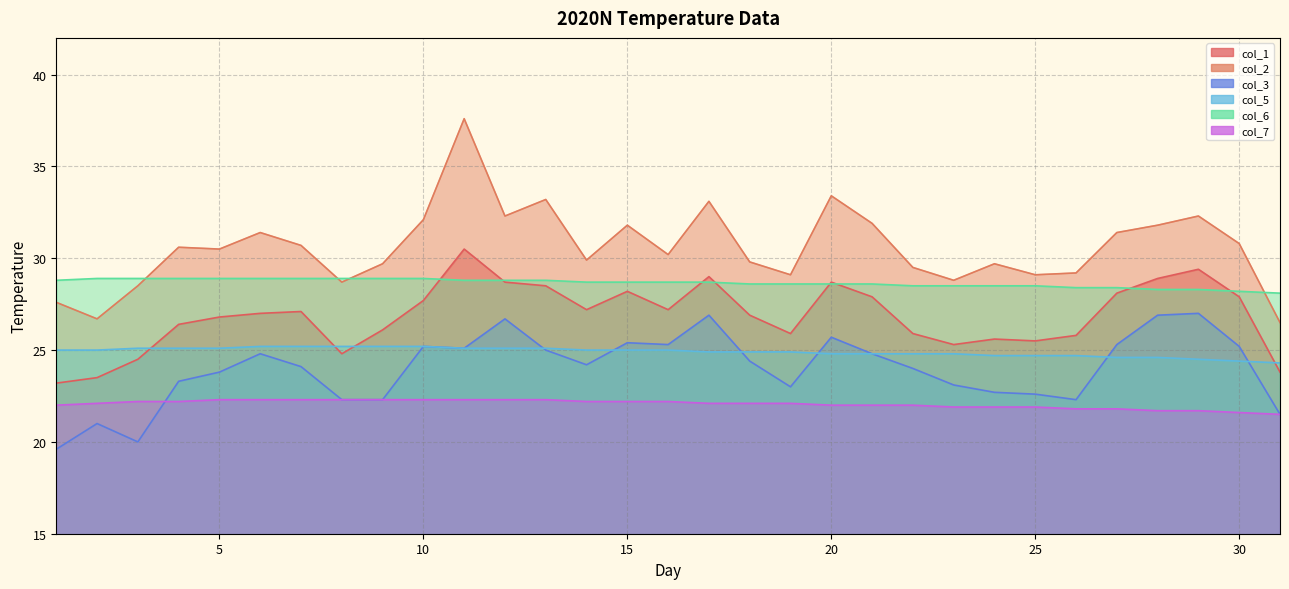

At which category does col_1 reach its first local valley?

8